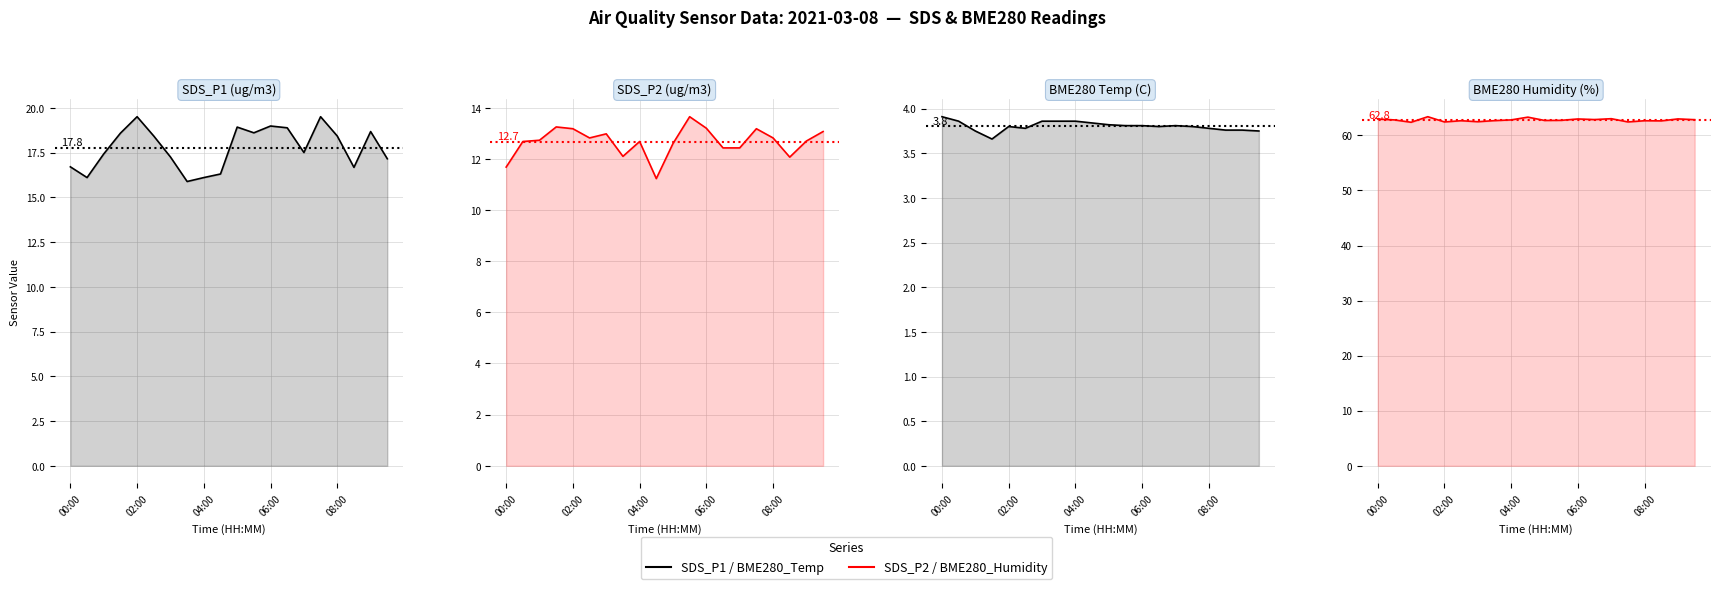

What is the difference between the SDS_P2 values at 17 and 11?

1.6